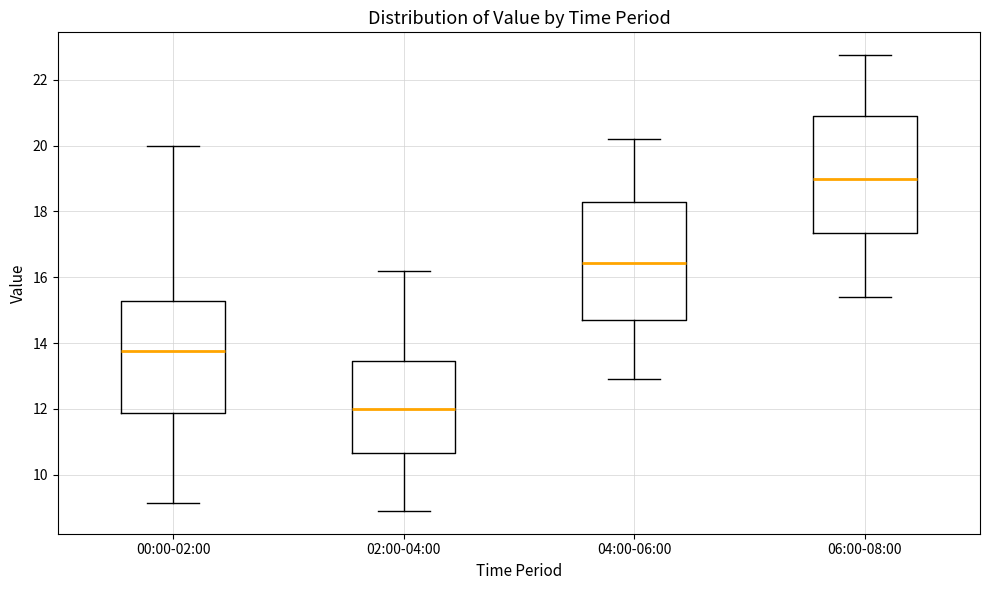

Where does the lower whisker of the box for 02:00-04:00 end on the y-axis? The values are not printed on the chart, so give them approximately, as read against the axis.

9.0